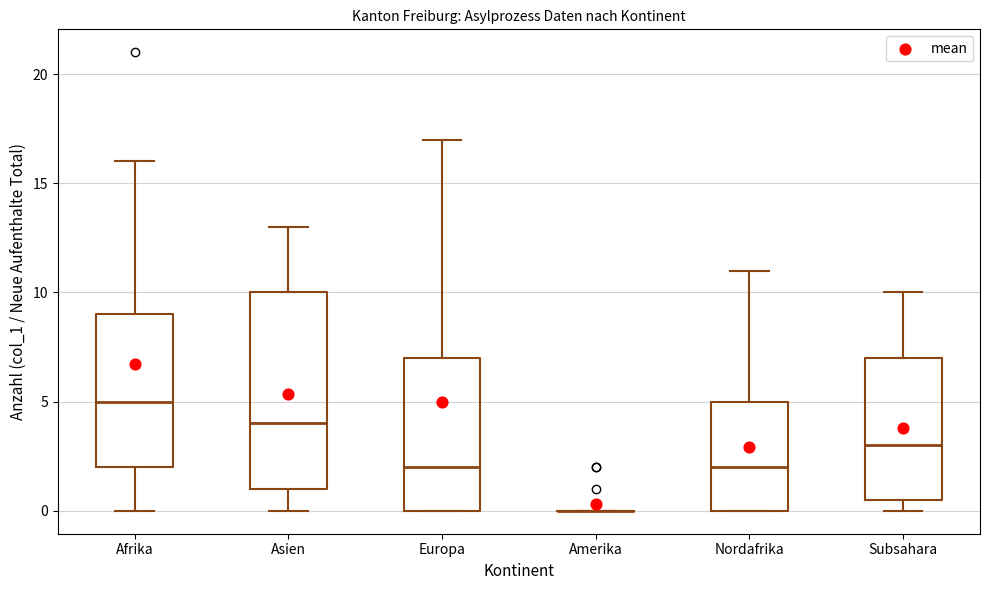

Reading left to right, read every box against the y-axis: the position of its median line, the range the box covers, and the ends of its whiskers. The values are not printed on the chart, so give them approximately, as read against the axis.

Afrika: median 5.0, box 2.0 to 9.0, whiskers 0.0 to 16.0
Asien: median 4.0, box 1.0 to 10.0, whiskers 0.0 to 13.0
Europa: median 2.0, box 0.0 to 7.0, whiskers 0.0 to 17.0
Amerika: box collapsed to a line at 0.0, whiskers 0.0 to 0.0
Nordafrika: median 2.0, box 0.0 to 5.0, whiskers 0.0 to 11.0
Subsahara: median 3.0, box 0.5 to 7.0, whiskers 0.0 to 10.0